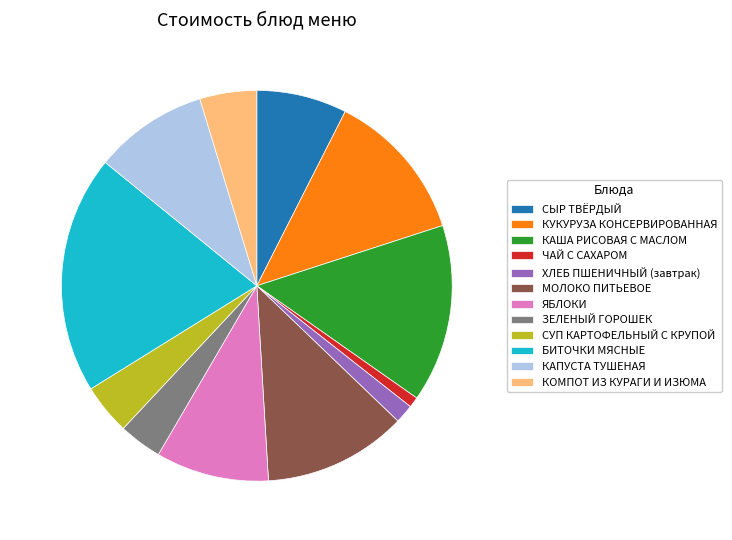

Do СУП КАРТОФЕЛЬНЫЙ С КРУПОЙ and КАПУСТА ТУШЕНАЯ together represent more than half of the pie?

No